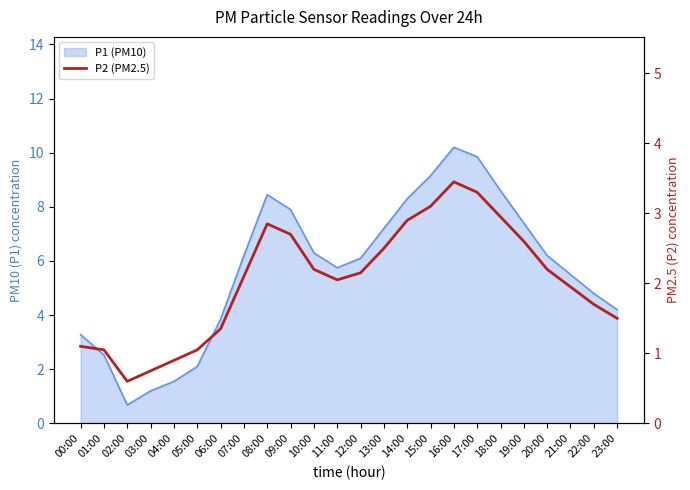

What position from the right is 12:00?

12